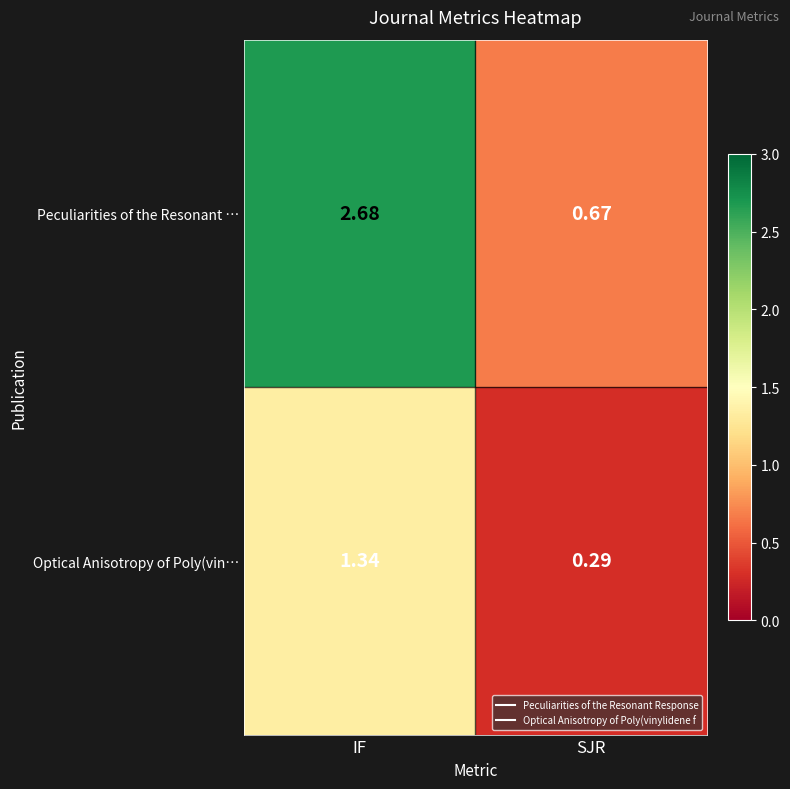

Where does the Peculiarities of the Resonant … series first go above 2?

IF